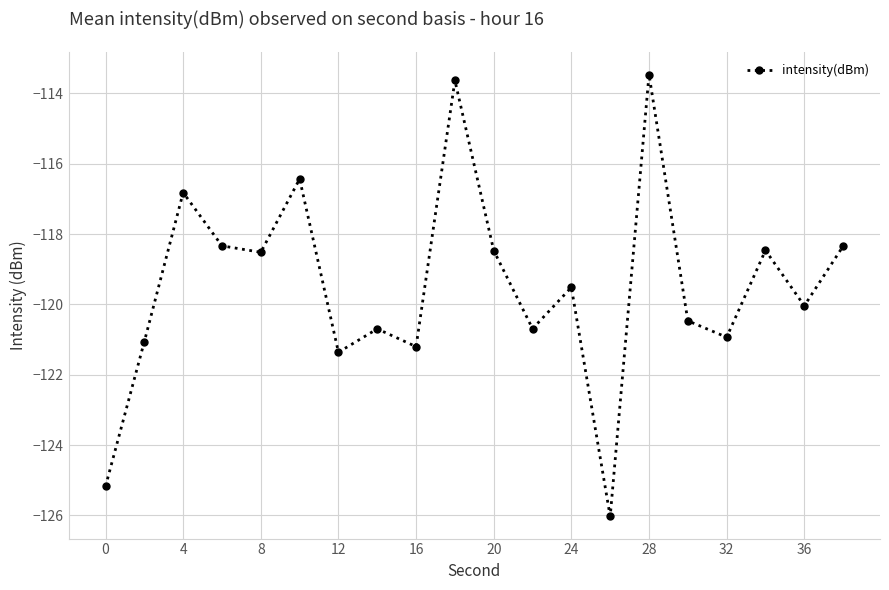

What is the maximum value shown in the chart?

-113.5